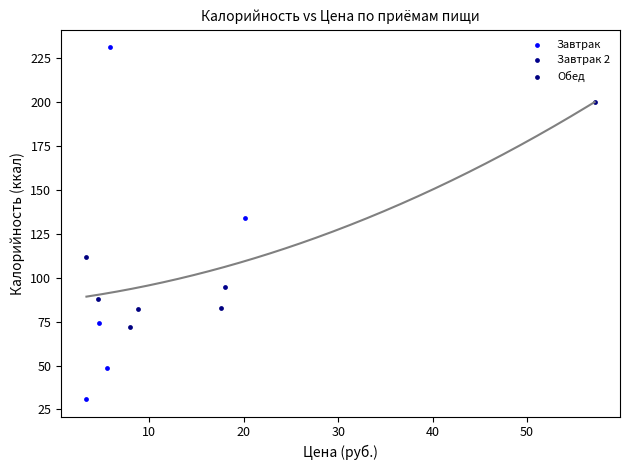

Which series reaches the minimum Y coordinate?

Завтрак